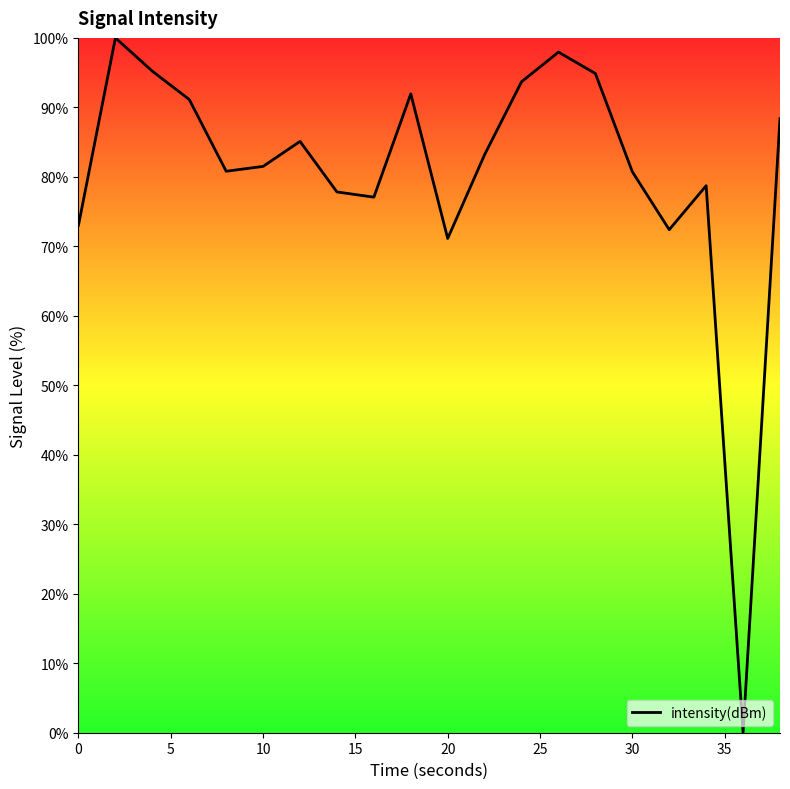

What is the greatest value displayed?

100.0